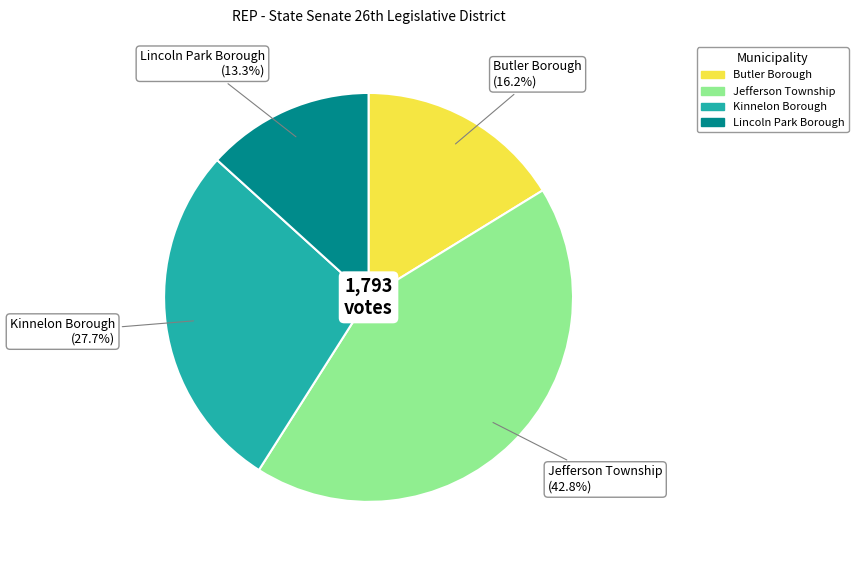

Is there any slice that represents more than half of the pie?

No